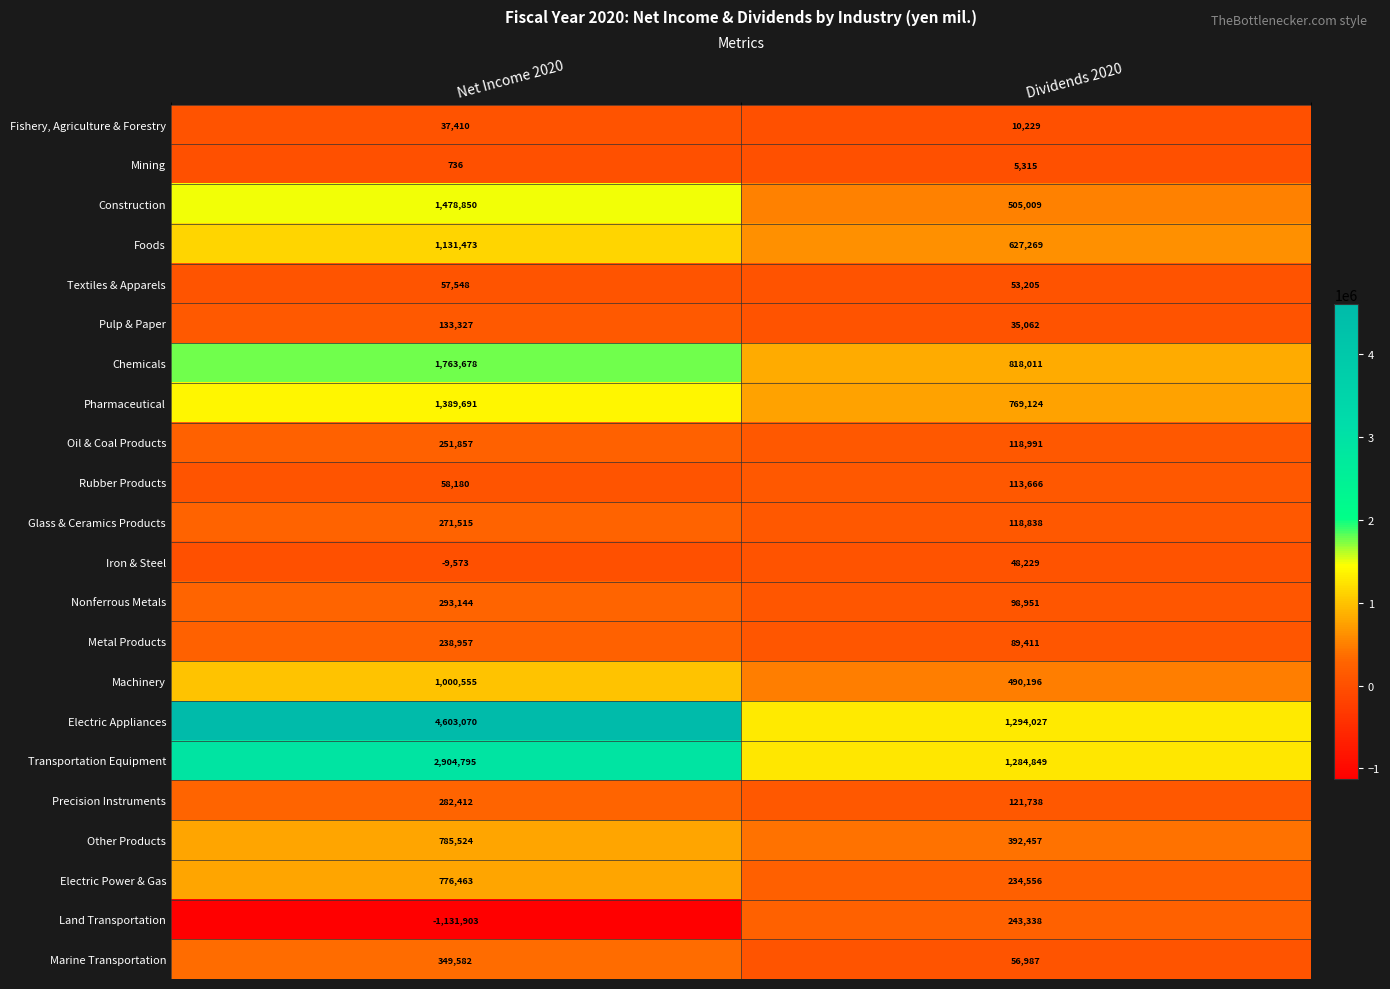

What is the maximum value shown in the chart?

4603070